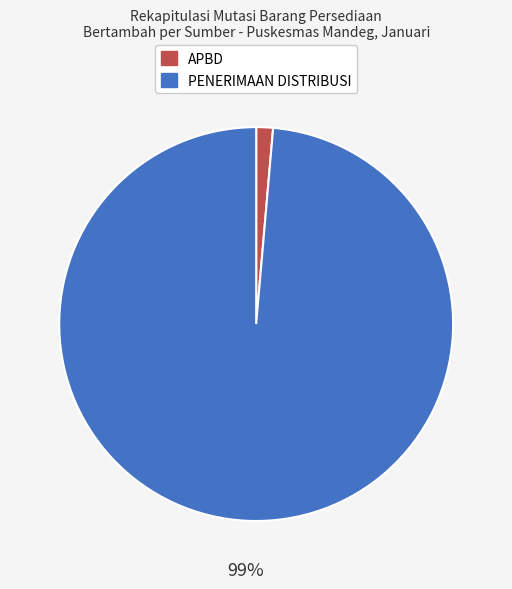

To the nearest percent, what is the combined percentage of PENERIMAAN DISTRIBUSI and APBD?

100%